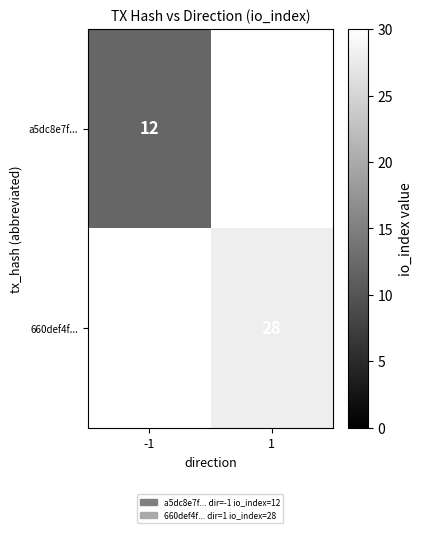

Is it true that 660def4f... equals 28 at 1?

True